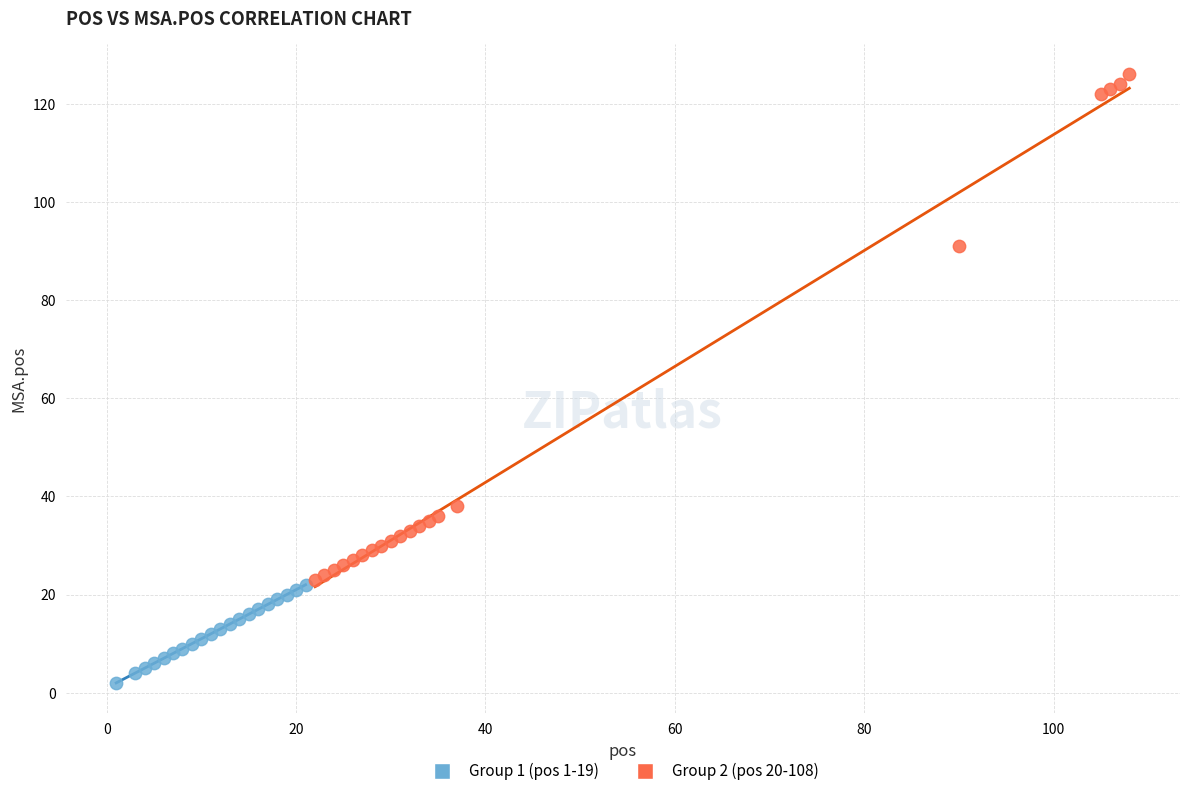

Which series has the largest Y range (max minus min)?

Group 2 (pos 20-108)